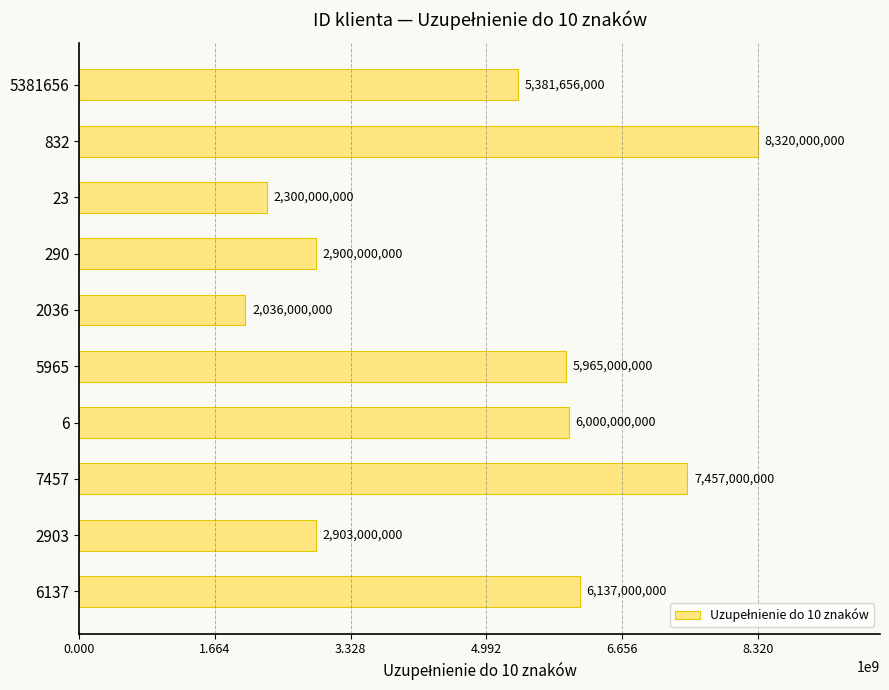

Between 2036 and 832, which is larger?

832